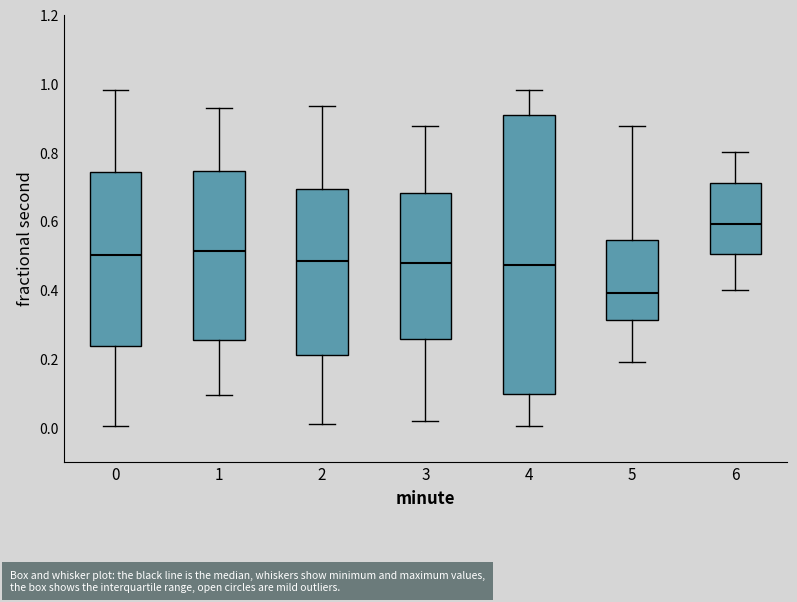

Which box has the highest median line?

6